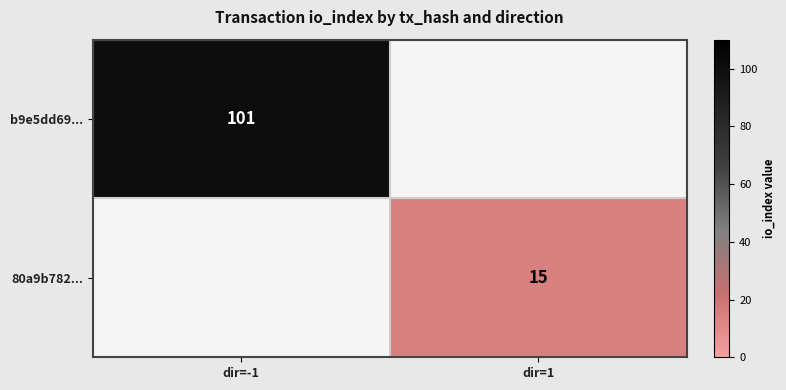

How many data points does each series have?

2